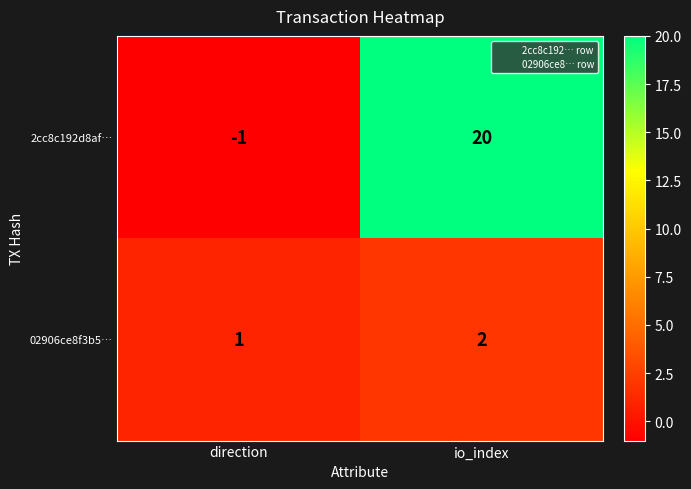

What is the sum of the 2cc8c192d8af… values at direction and io_index?

19